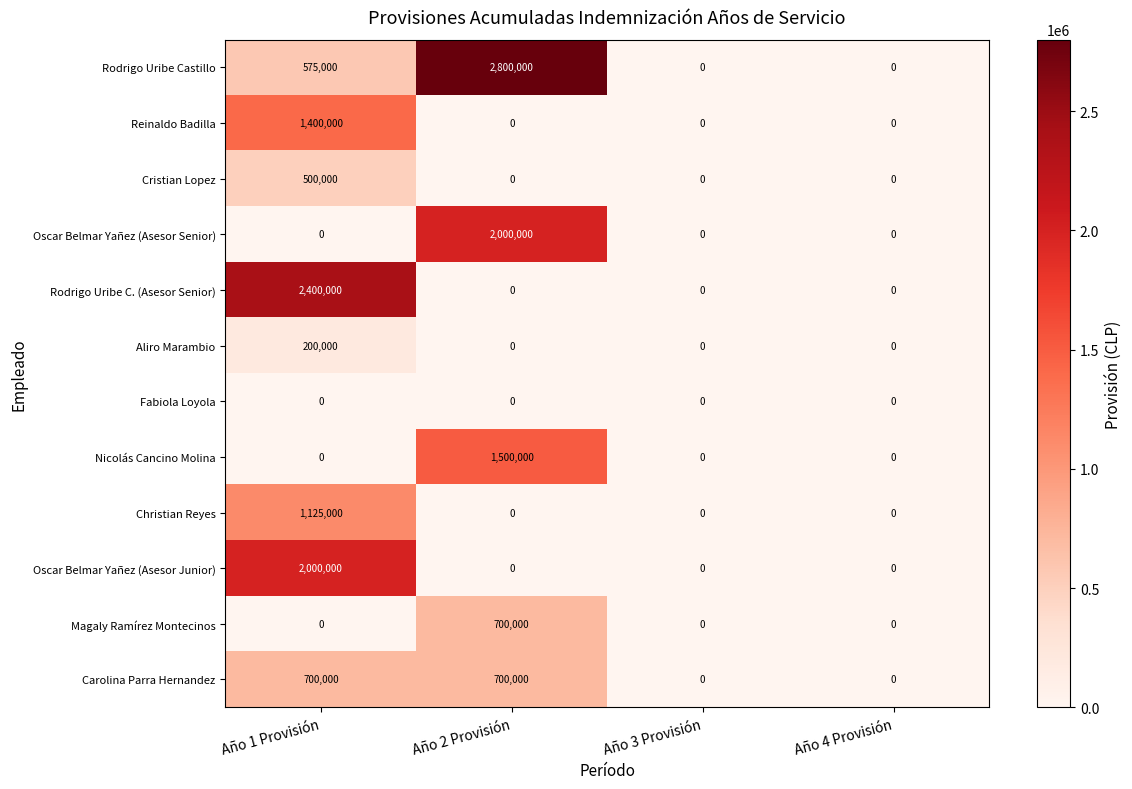

How many positive values does the Aliro Marambio series have?

1